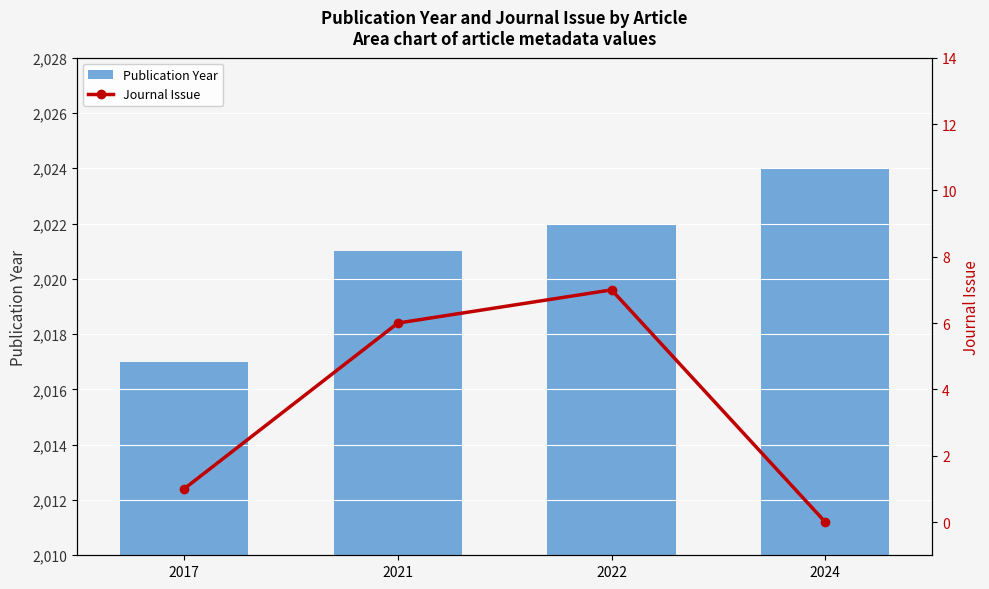

Reading left to right, what are all the values shown in this chart?

Publication Year: 2017=2017	2021=2021	2022=2022	2024=2024
Journal Issue: 2017=1	2021=6	2022=7	2024=0